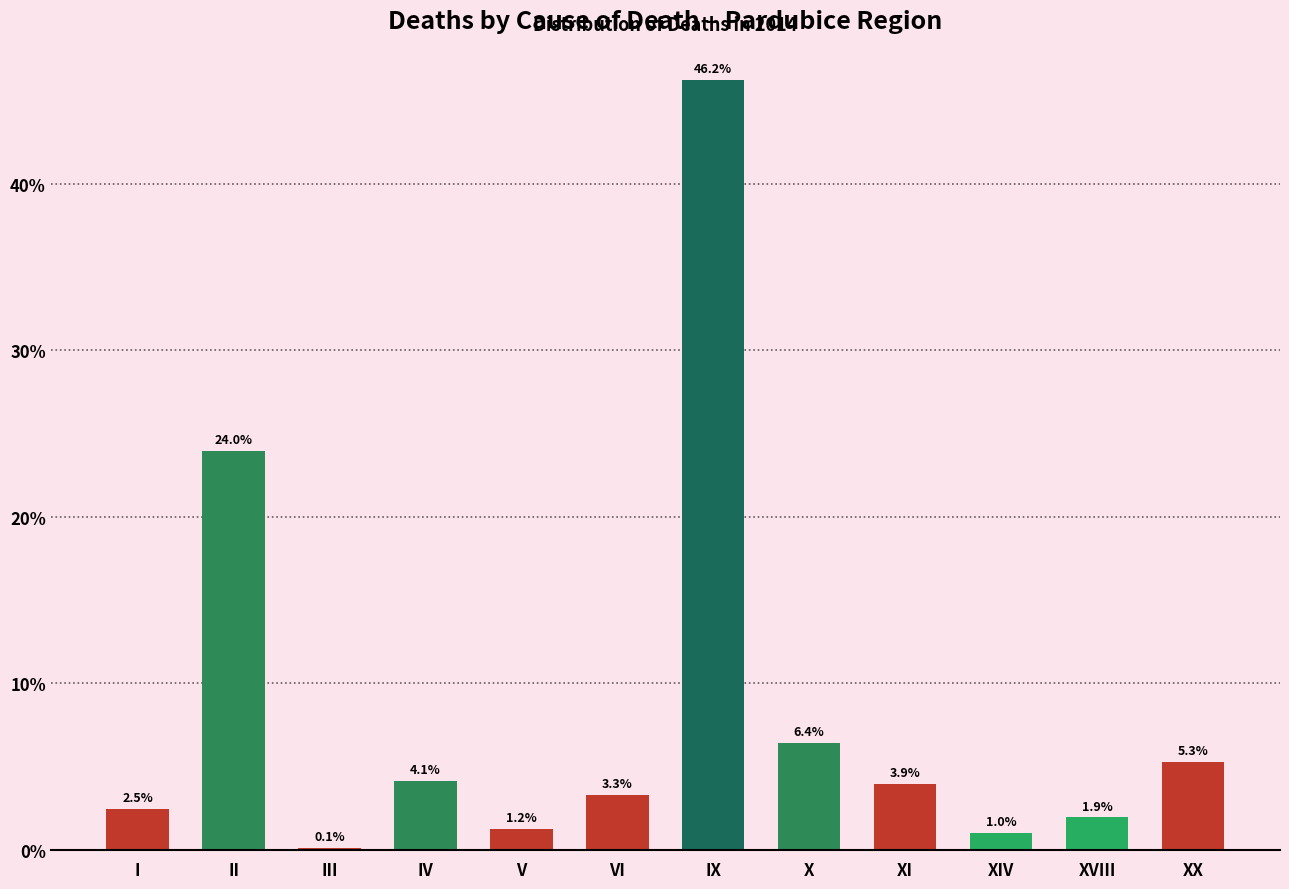

Reading left to right, what are all the values shown in this chart?

I=2.5	II=24.0	III=0.1	IV=4.1	V=1.2	VI=3.3	IX=46.2	X=6.4	XI=3.9	XIV=1.0	XVIII=1.9	XX=5.3